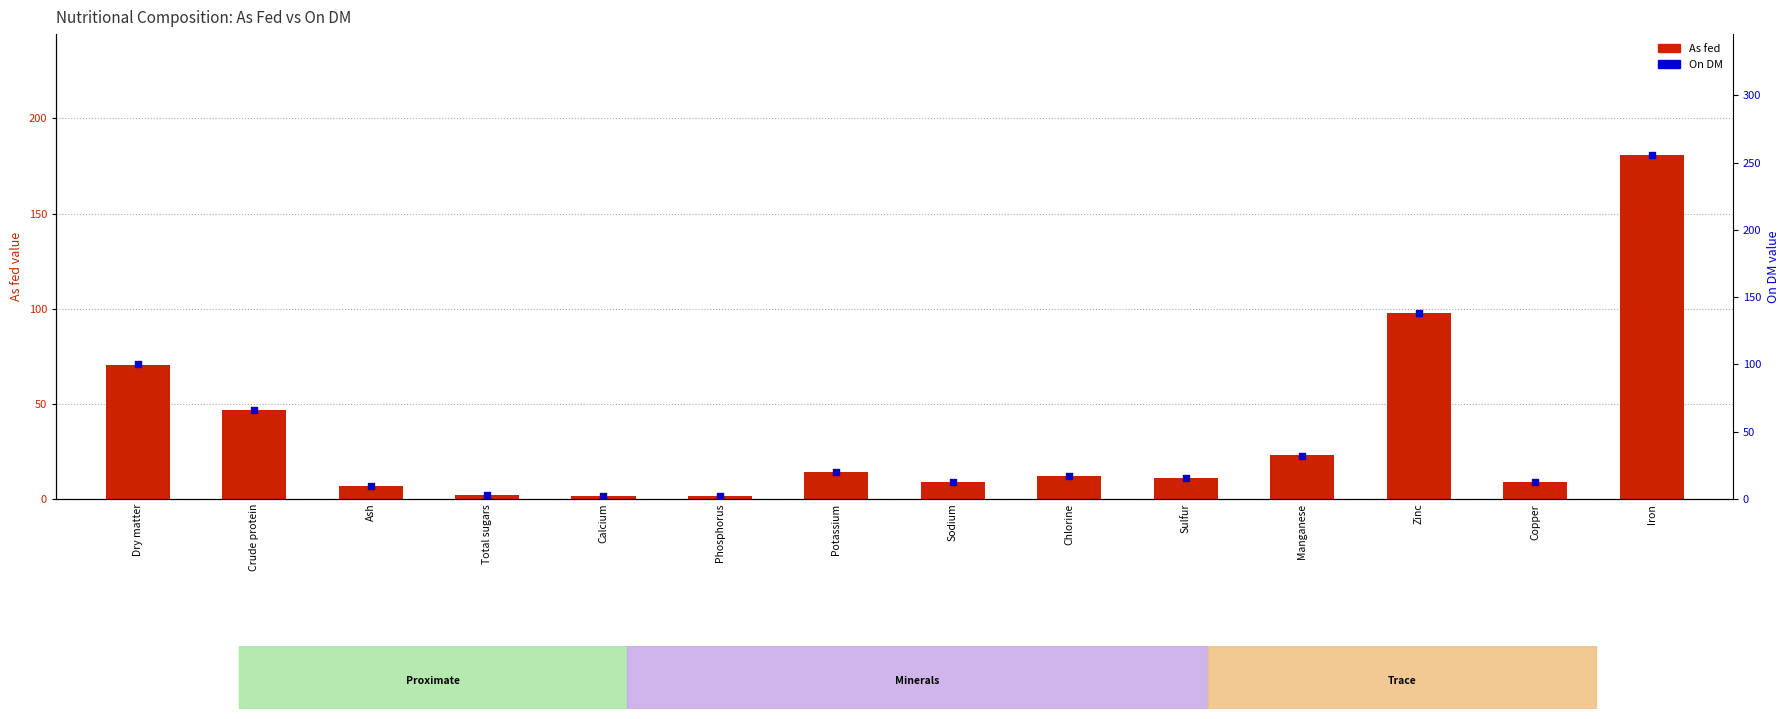

At how many categories does at least one series exceed 68?

3